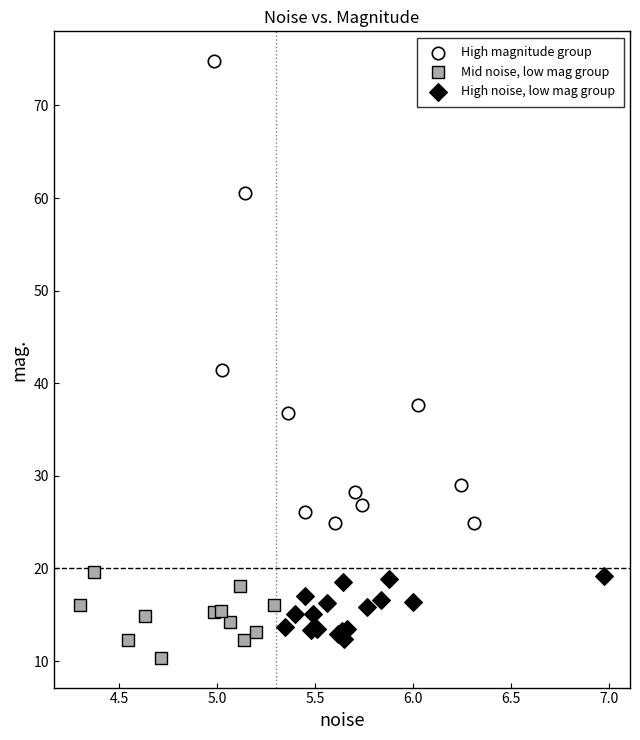

Which series has the largest Y range (max minus min)?

High magnitude group